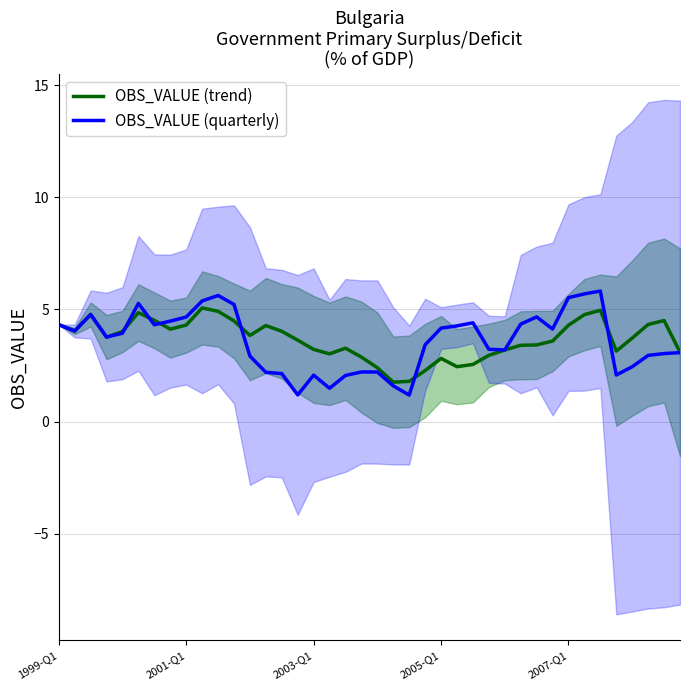

After their last crossing, which series has the higher values: OBS_VALUE (quarterly) or OBS_VALUE (trend)?

OBS_VALUE (trend)